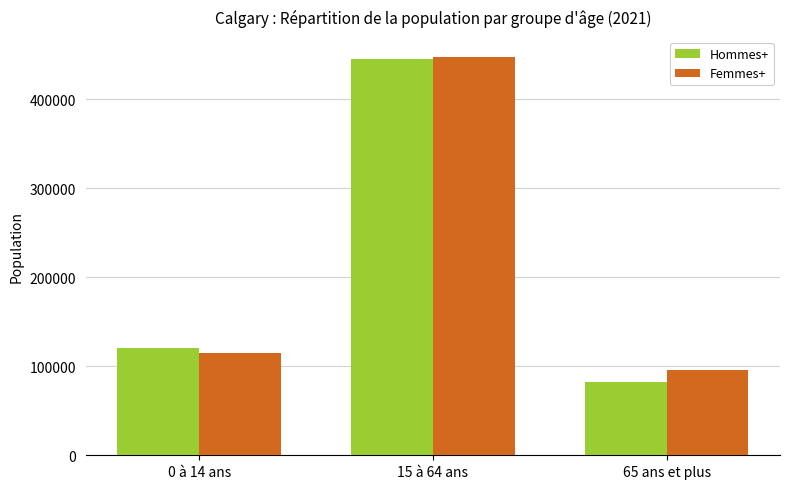

The Femmes+ series shows 114710 at 0 à 14 ans. True or false?

True